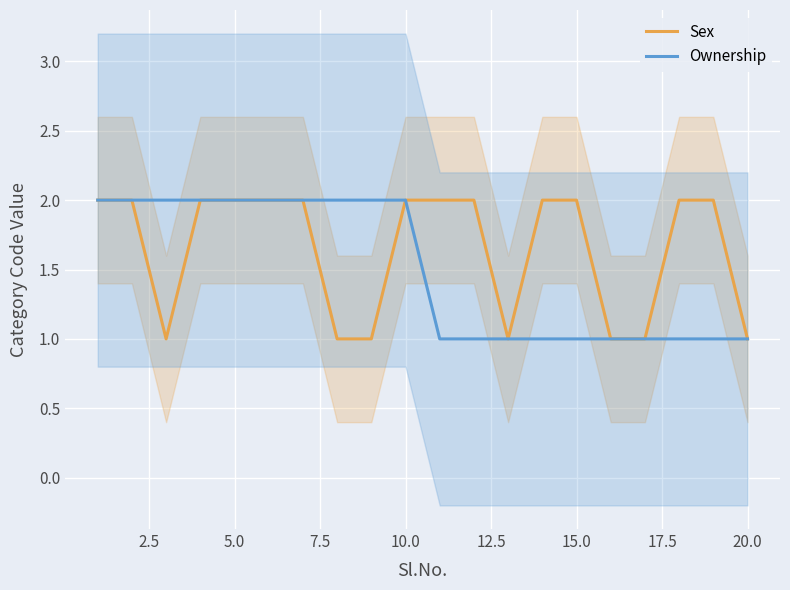

What is the highest value of the Sex series?

2